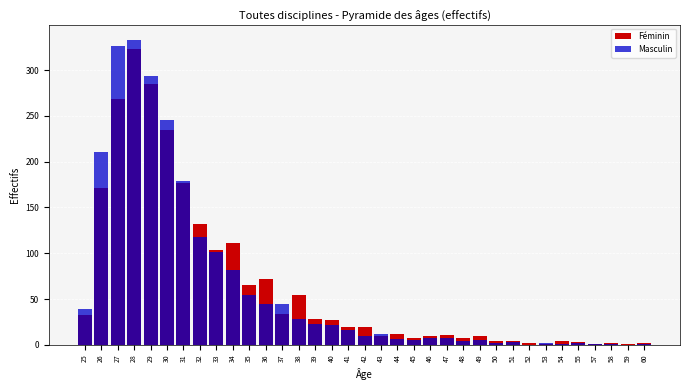

The Féminin series shows 3 at 55. True or false?

True